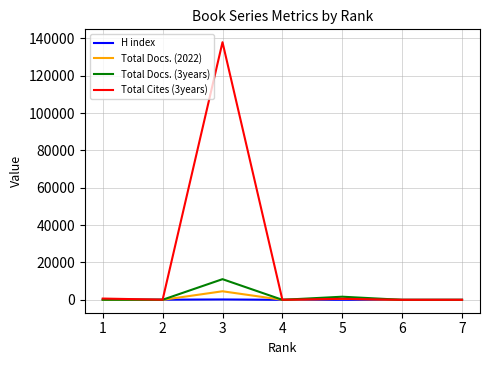

Count the number of categories in the chart.

7